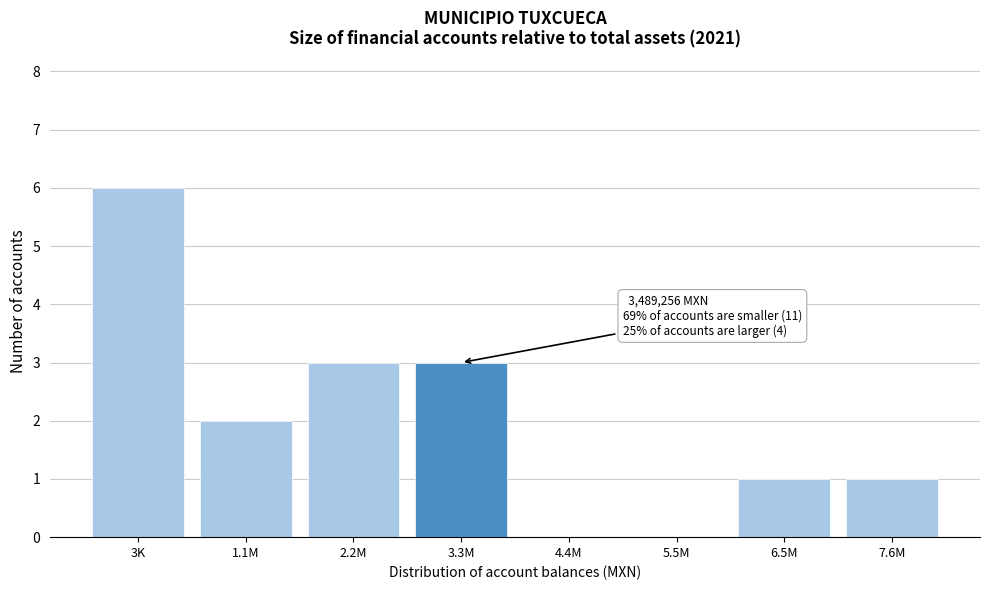

Reading left to right, what are all the values shown in this chart?

3K=6	1.1M=2	2.2M=3	3.3M=3	4.4M=0	5.5M=0	6.5M=1	7.6M=1